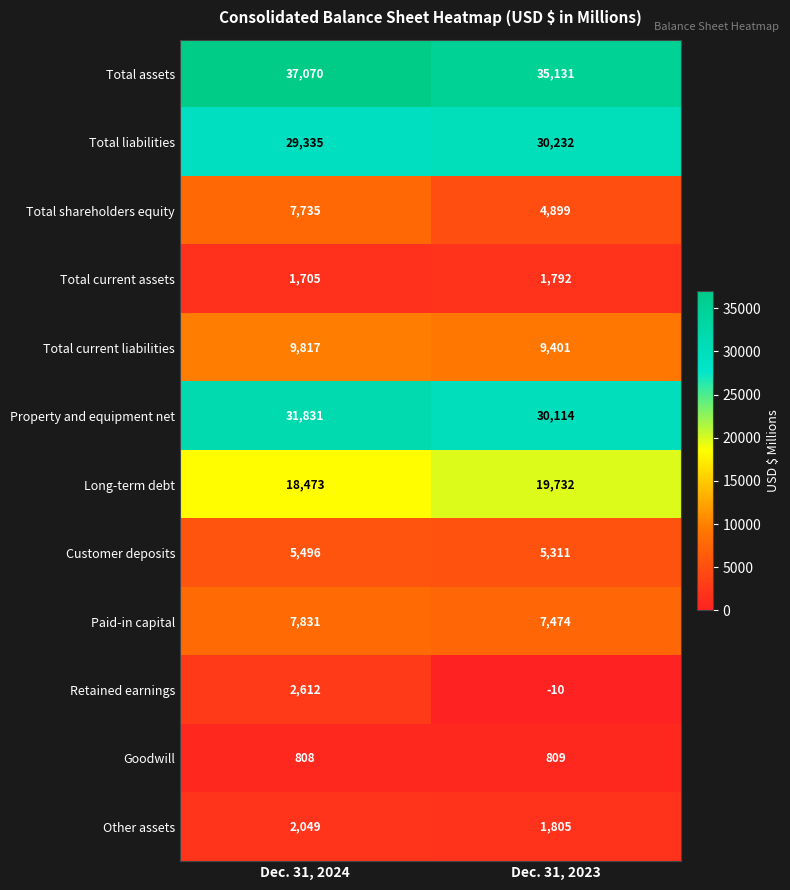

Rank the series at Dec. 31, 2024 from lowest to highest value.

Goodwill, Total current assets, Other assets, Retained earnings, Customer deposits, Total shareholders equity, Paid-in capital, Total current liabilities, Long-term debt, Total liabilities, Property and equipment net, Total assets